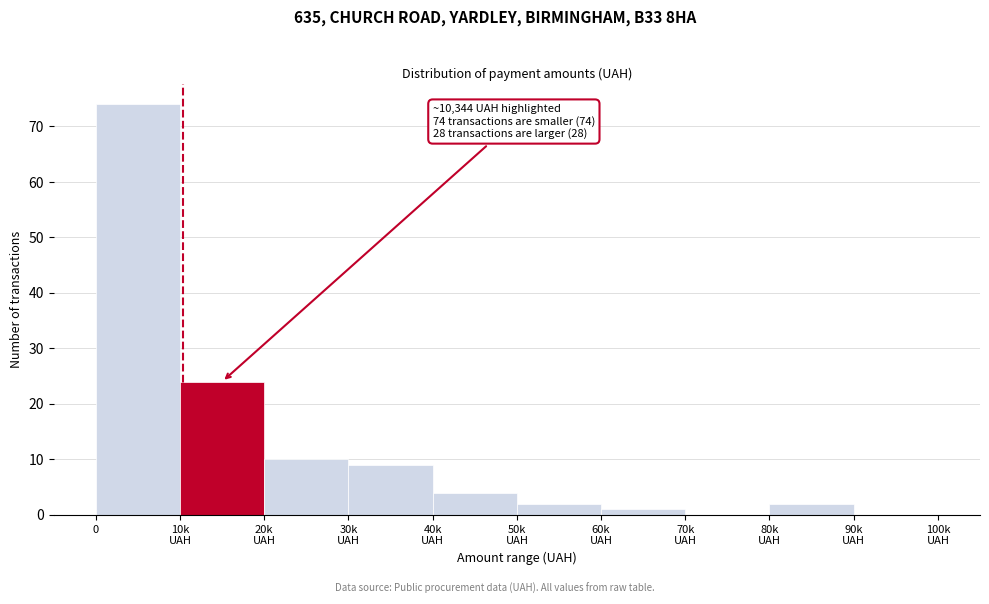

What is the maximum value shown in the chart?

74